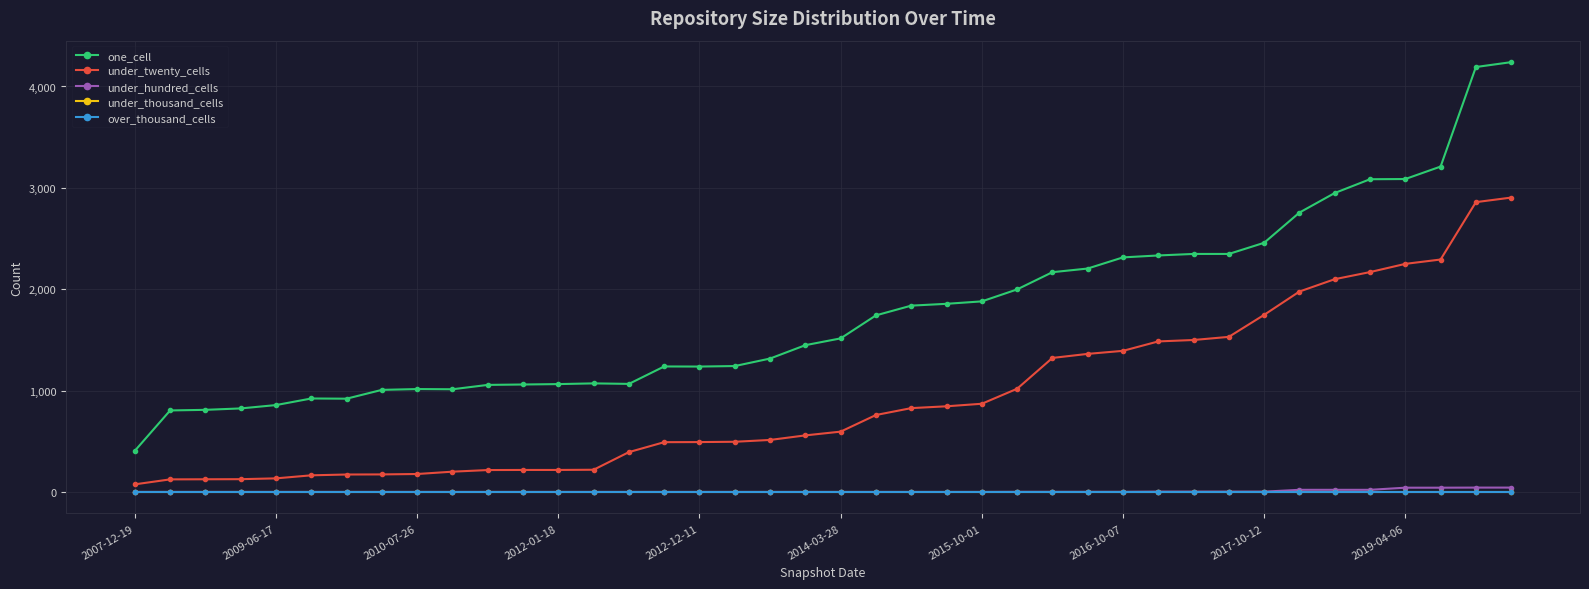

Where does the one_cell series first go above 1515?

21